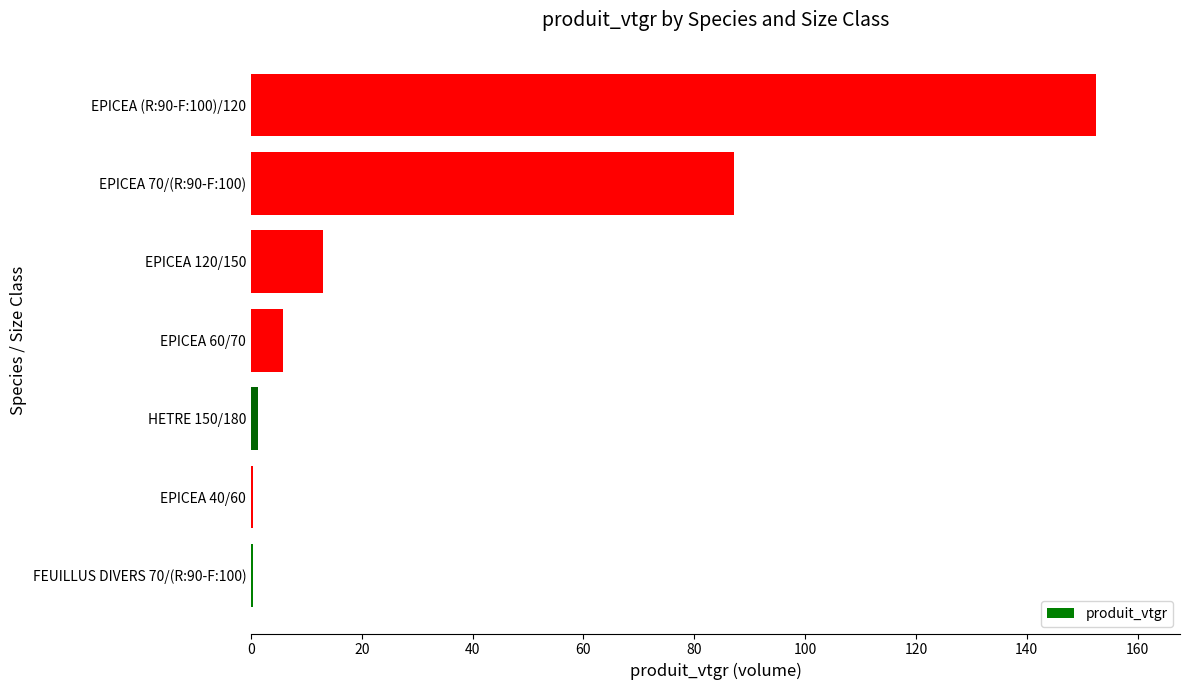

What is the greatest value displayed?

152.4